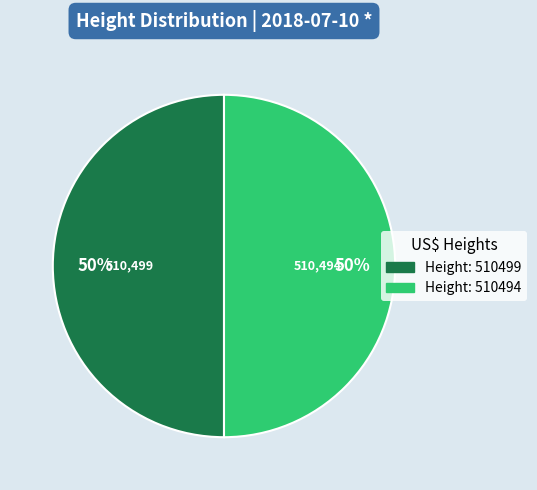

To the nearest percent, what is the average slice percentage?

50%